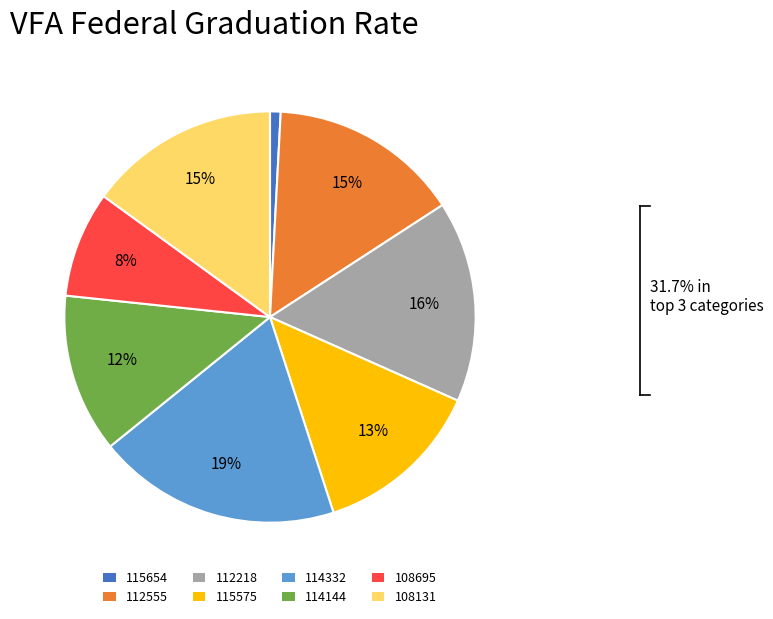

Do 115654 and 114332 together represent more than half of the pie?

No